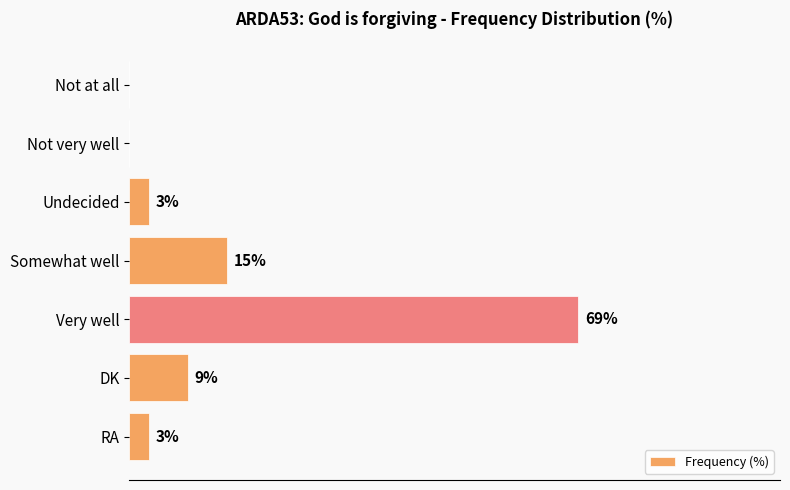

At which label is the value closest to 34?

Somewhat well